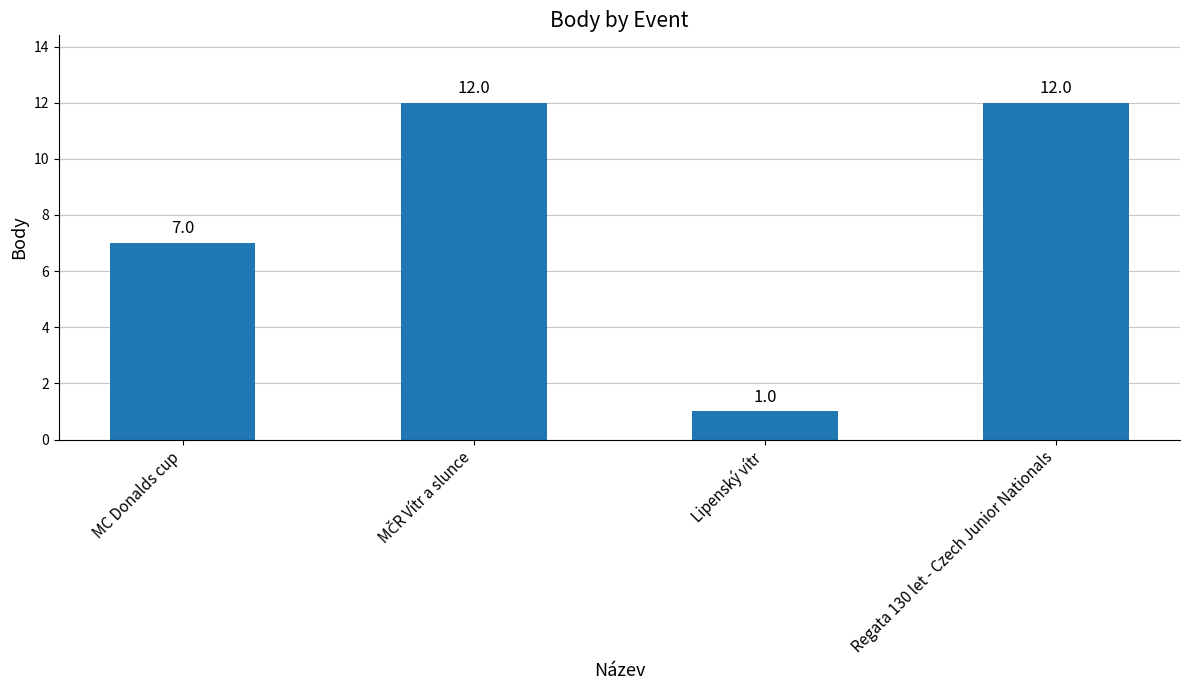

What is the difference between the maximum and minimum values?

11